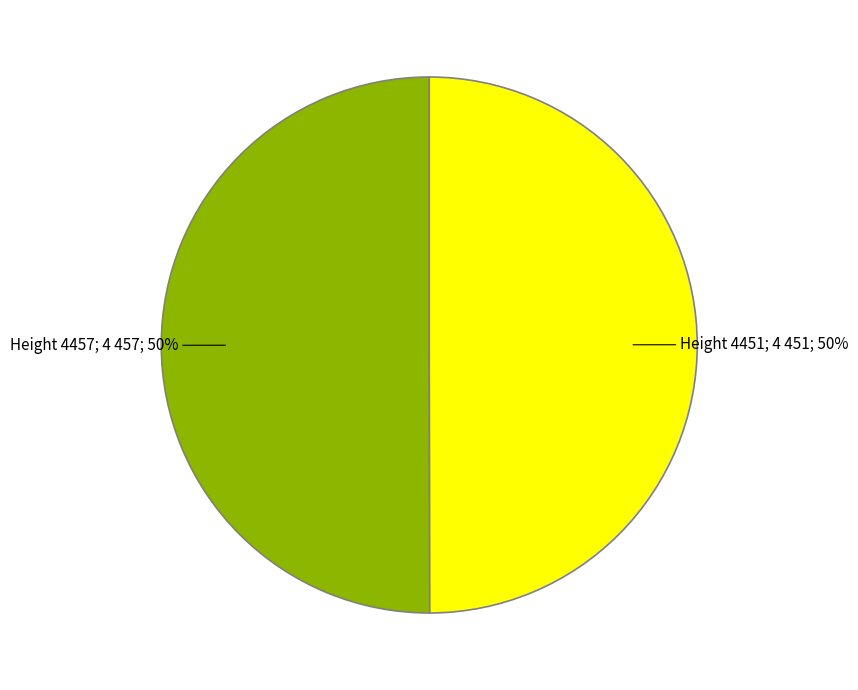

To the nearest percent, what is the average slice percentage?

50%